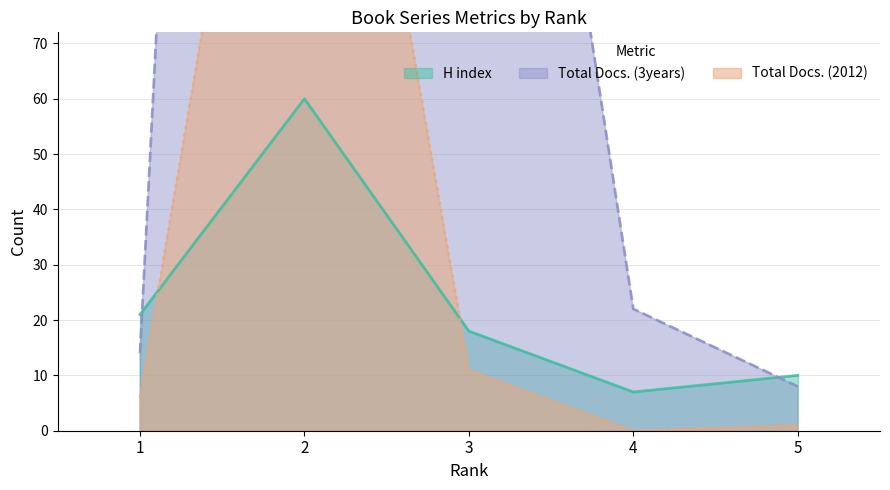

Is it true that Total Docs. (2012) equals 0 at 4?

True